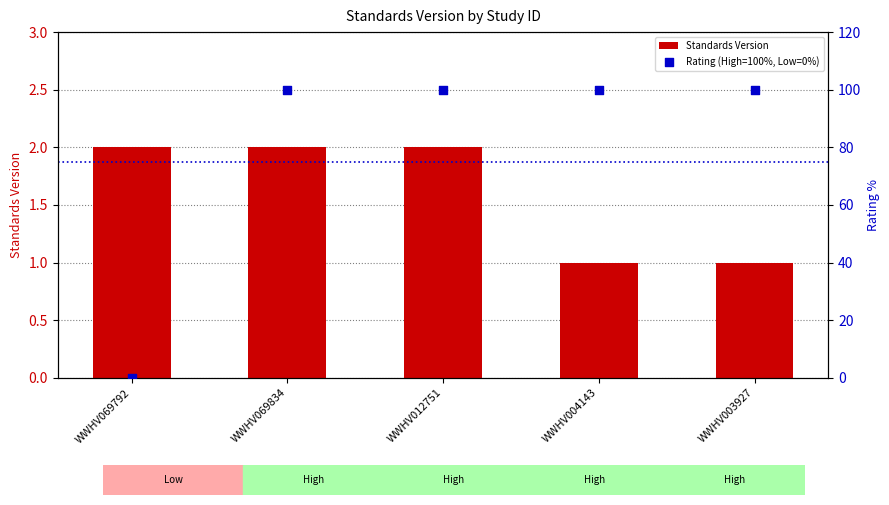

At which category is the sum across all series the highest?

WWHV069834